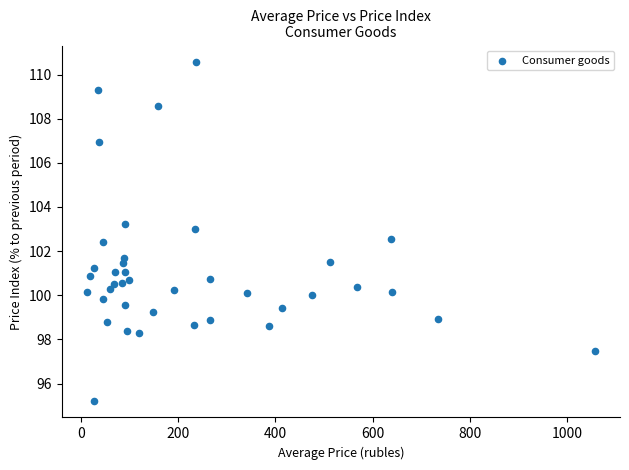

What is the range of X values (max minus min)?

1044.0